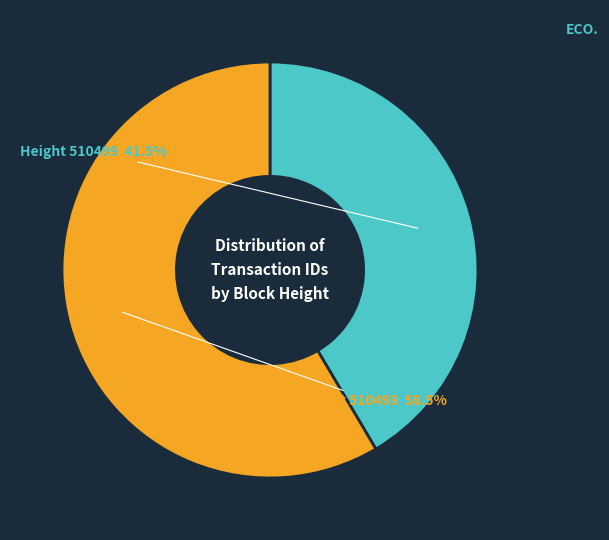

How many segments does this pie chart have?

2